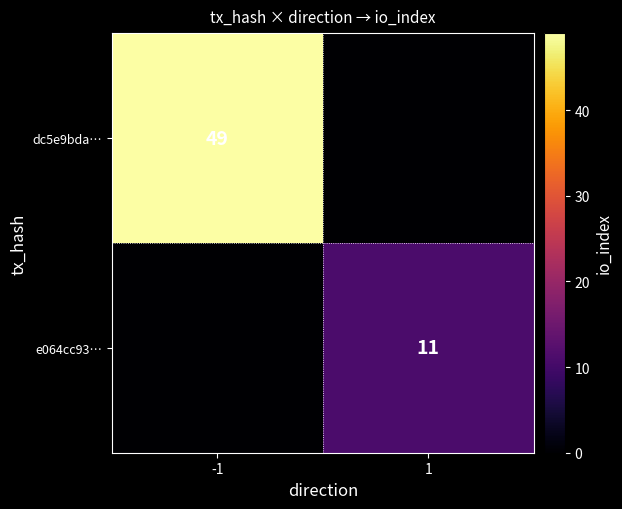

The value of e064cc93… at 1 is 20. True or false?

False